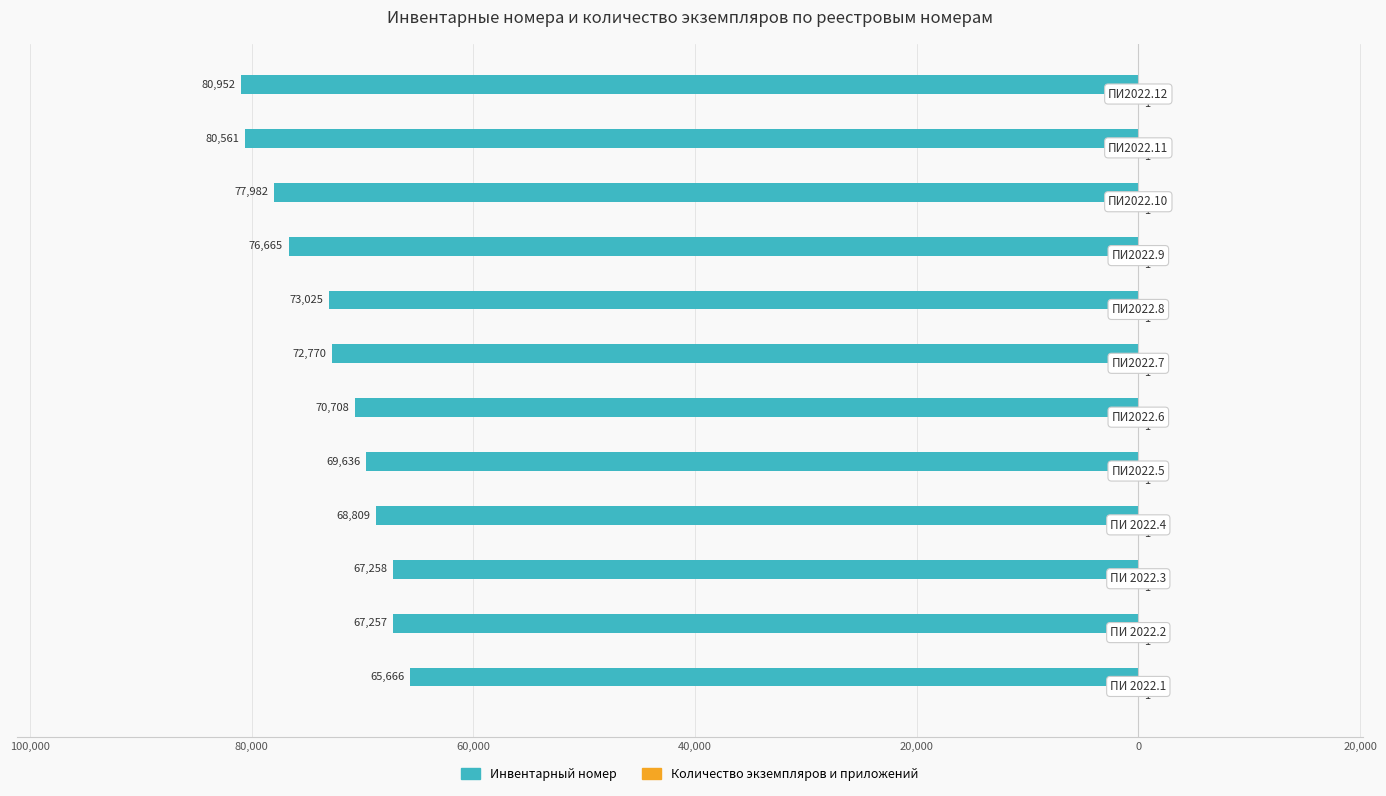

Rank the series by their average value, from lowest to highest.

Инвентарный номер, Количество экземпляров и приложений